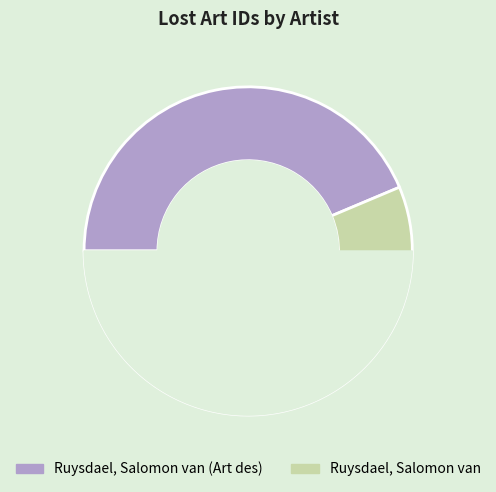

What portion of the pie excludes Ruysdael, Salomon van (Art des)?

56.3%